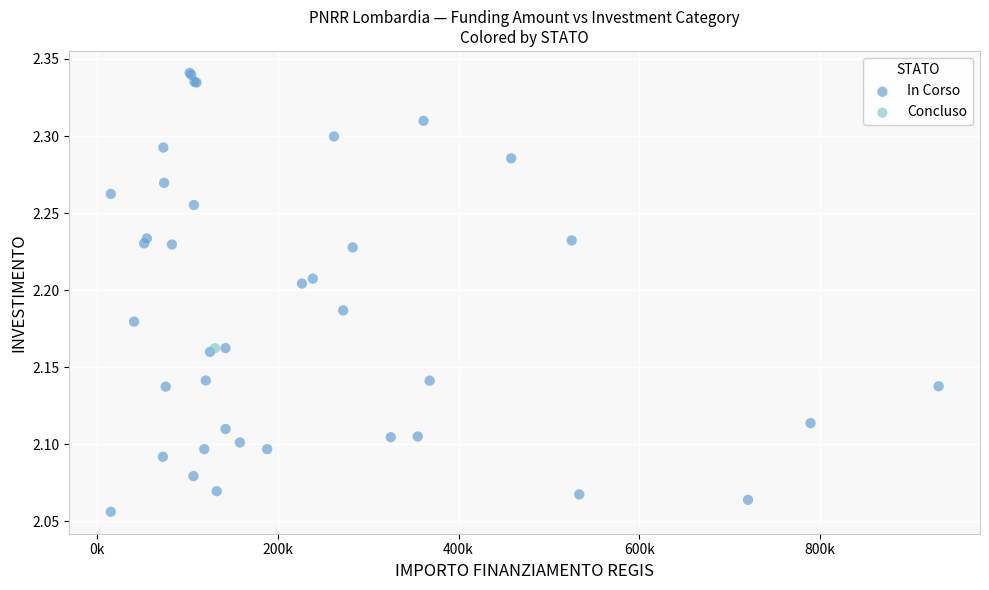

What are all the series names shown in the legend?

In Corso, Concluso